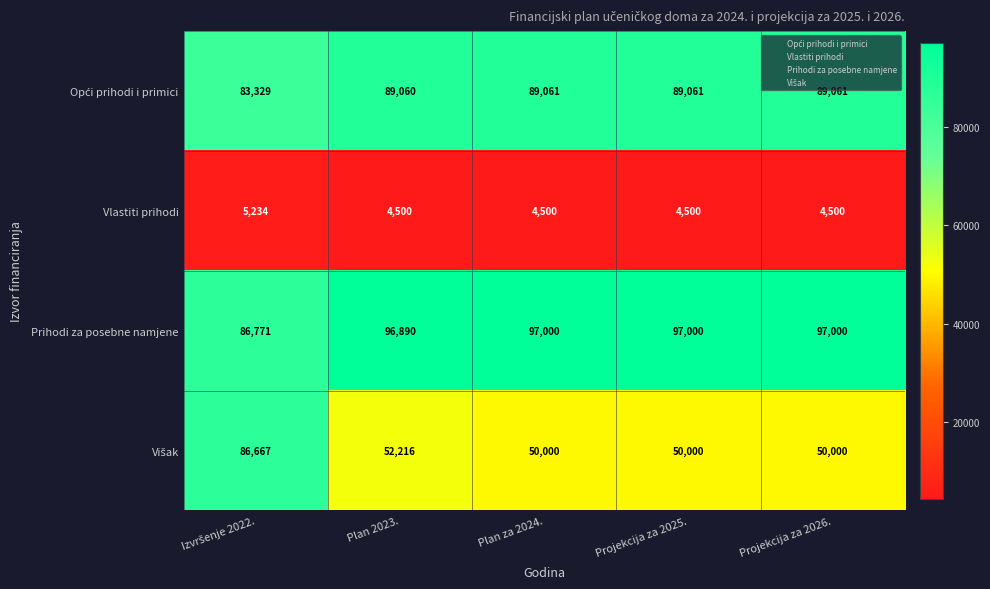

What is the difference between the highest and lowest values at Plan 2023.?

92390